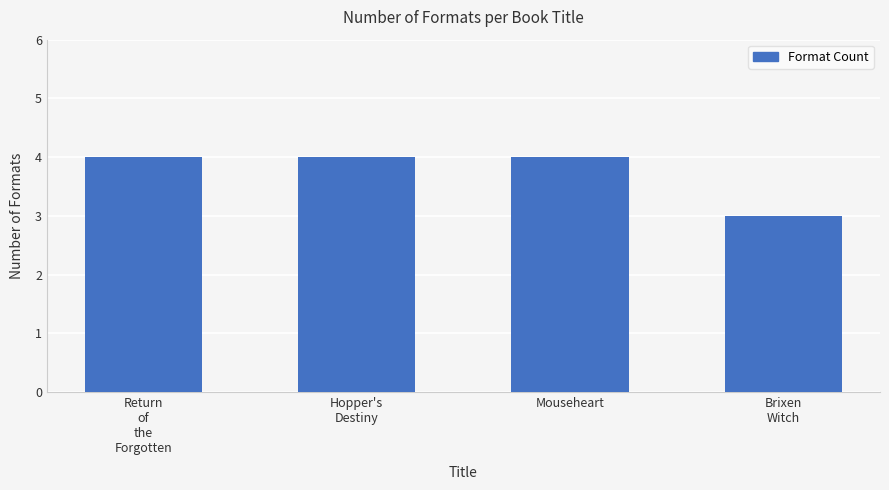

Reading left to right, transcribe all the data shown in this chart.

Return
of
the
Forgotten=4	Hopper's
Destiny=4	Mouseheart=4	Brixen
Witch=3